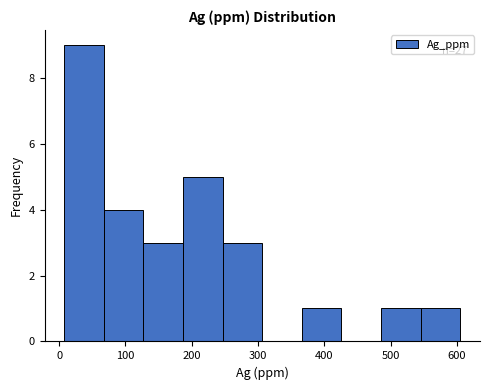

Over which range of the x-axis is the bar tallest?

10 to 70